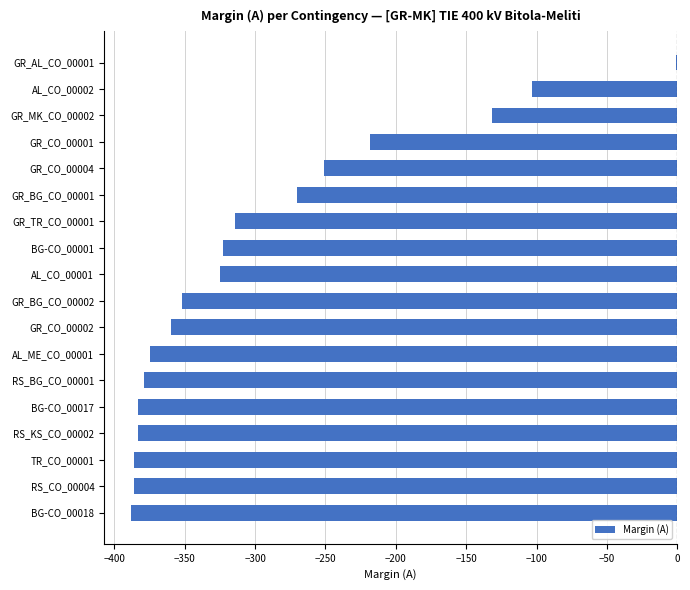

Reading top to bottom, list all the values displayed in this chart.

GR_AL_CO_00001=-1	AL_CO_00002=-103	GR_MK_CO_00002=-132	GR_CO_00001=-218	GR_CO_00004=-251	GR_BG_CO_00001=-270	GR_TR_CO_00001=-314	BG-CO_00001=-323	AL_CO_00001=-325	GR_BG_CO_00002=-352	GR_CO_00002=-360	AL_ME_CO_00001=-375	RS_BG_CO_00001=-379	BG-CO_00017=-383	RS_KS_CO_00002=-383	TR_CO_00001=-386	RS_CO_00004=-386	BG-CO_00018=-388